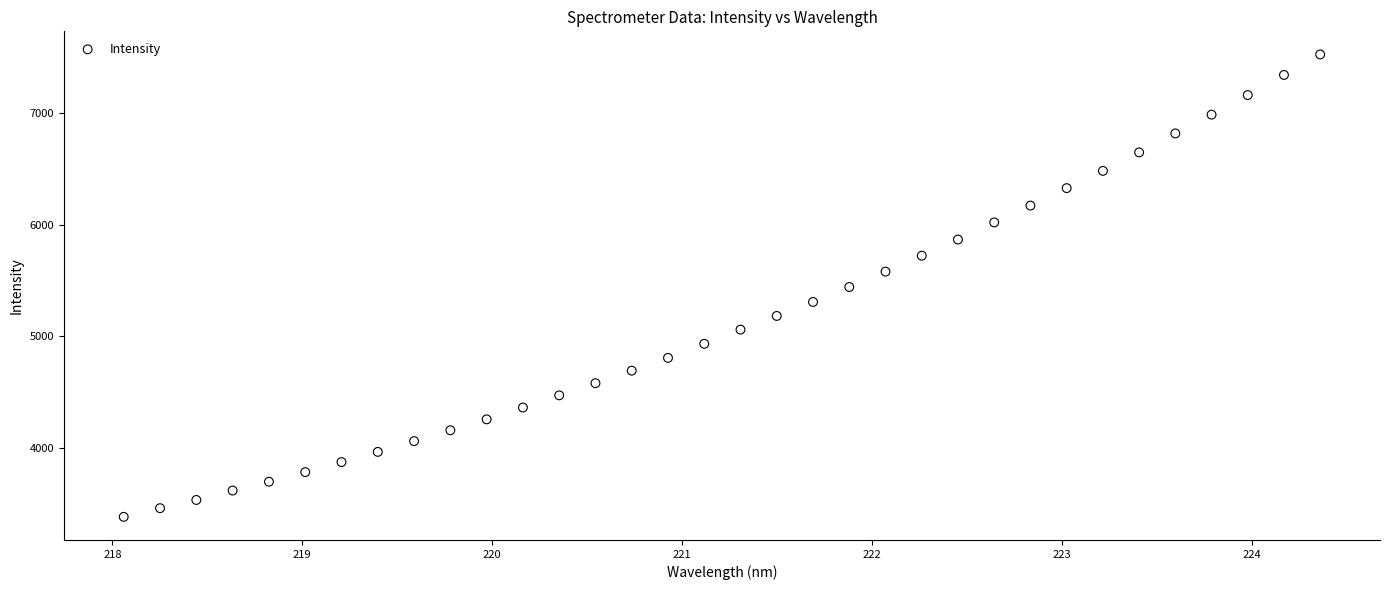

What is the range of X values (max minus min)?

6.3